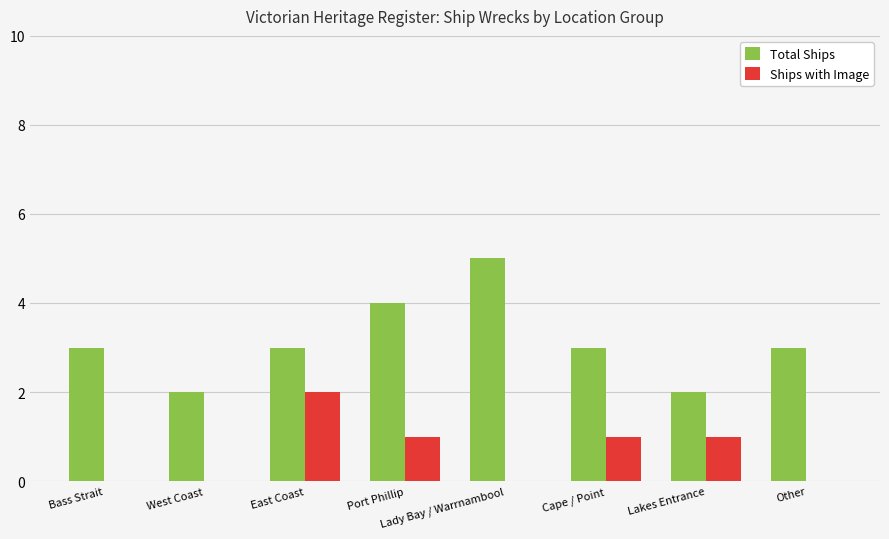

What is the total value across all series at Lady Bay / Warrnambool?

5